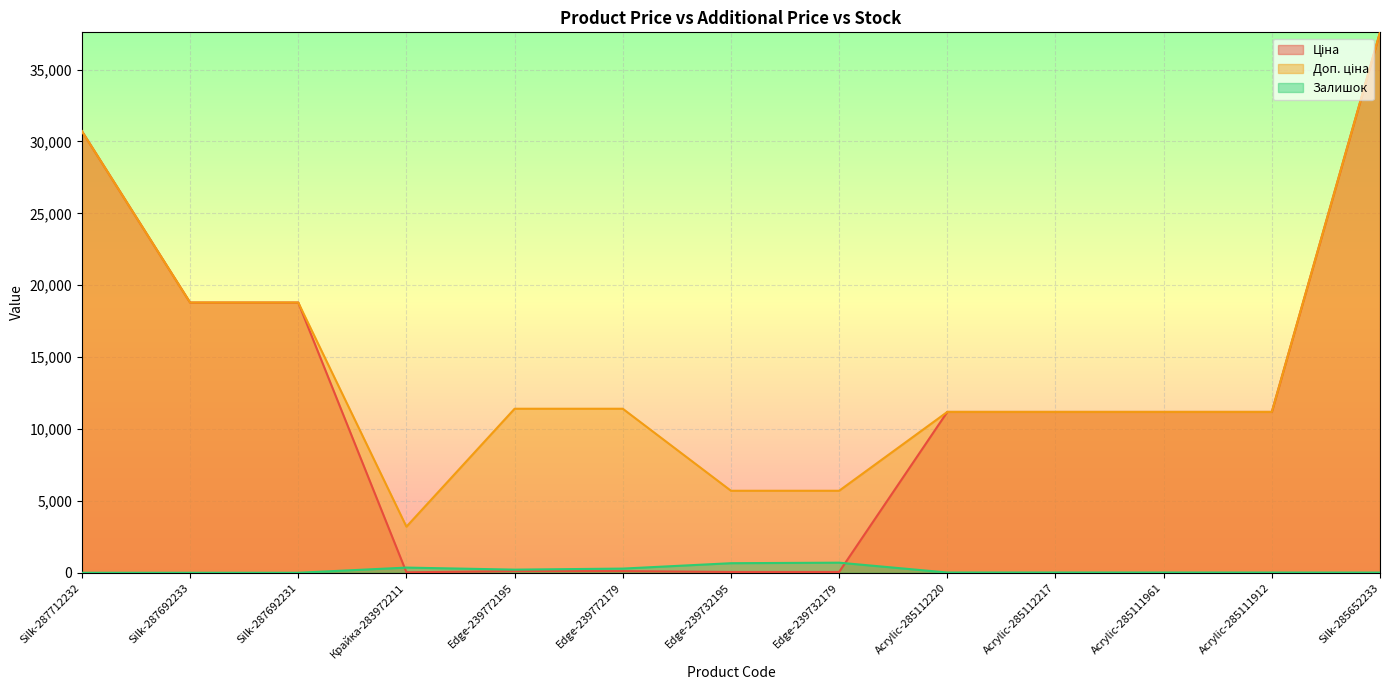

What is the difference between the highest and lowest values at Edge-239772179?

11295.9